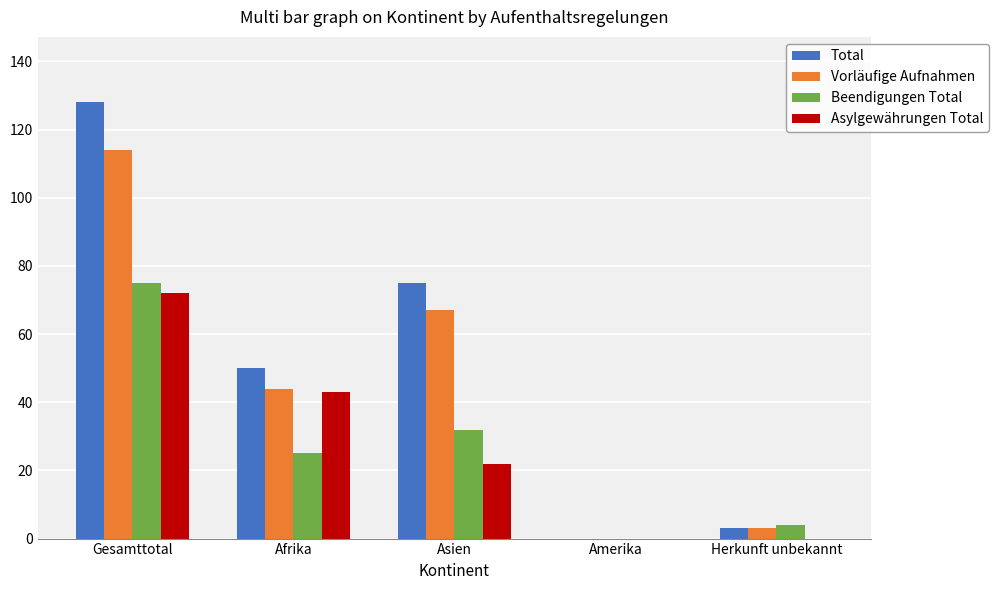

How many distinct data groups are displayed?

4